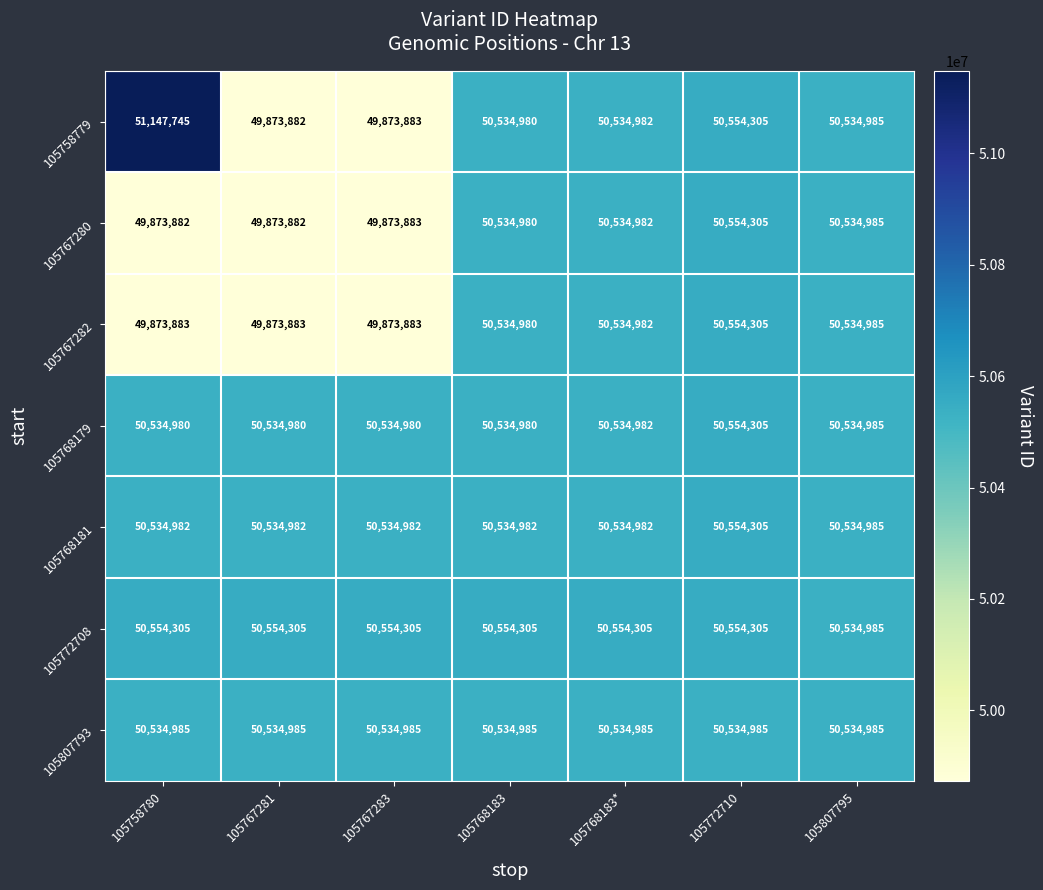

What is the minimum value shown in the chart?

49873882